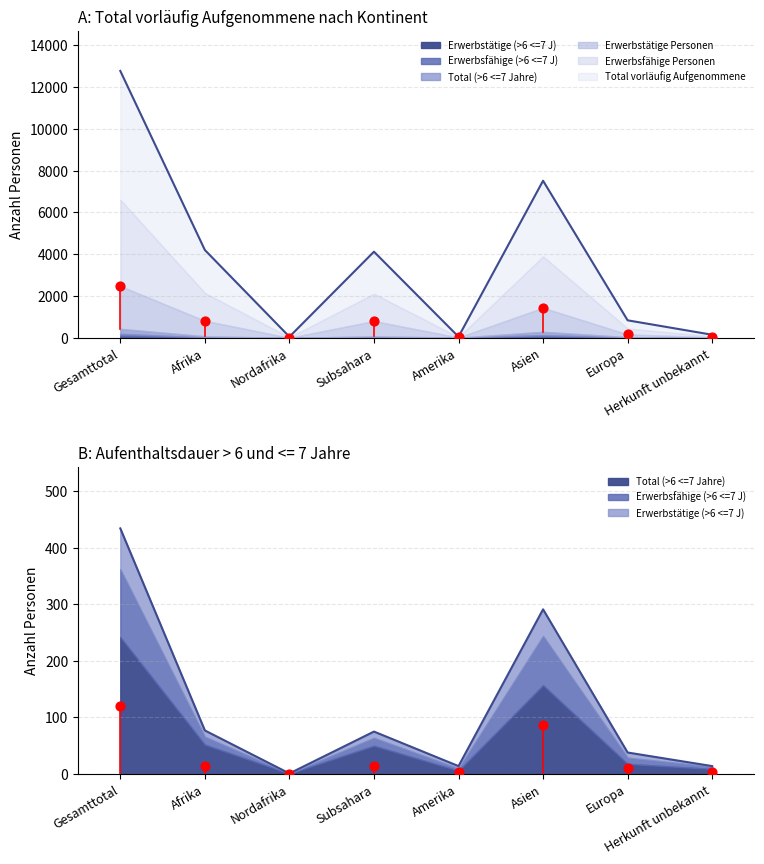

Which series reaches the maximum Y coordinate?

Total vorläufig Aufgenommene